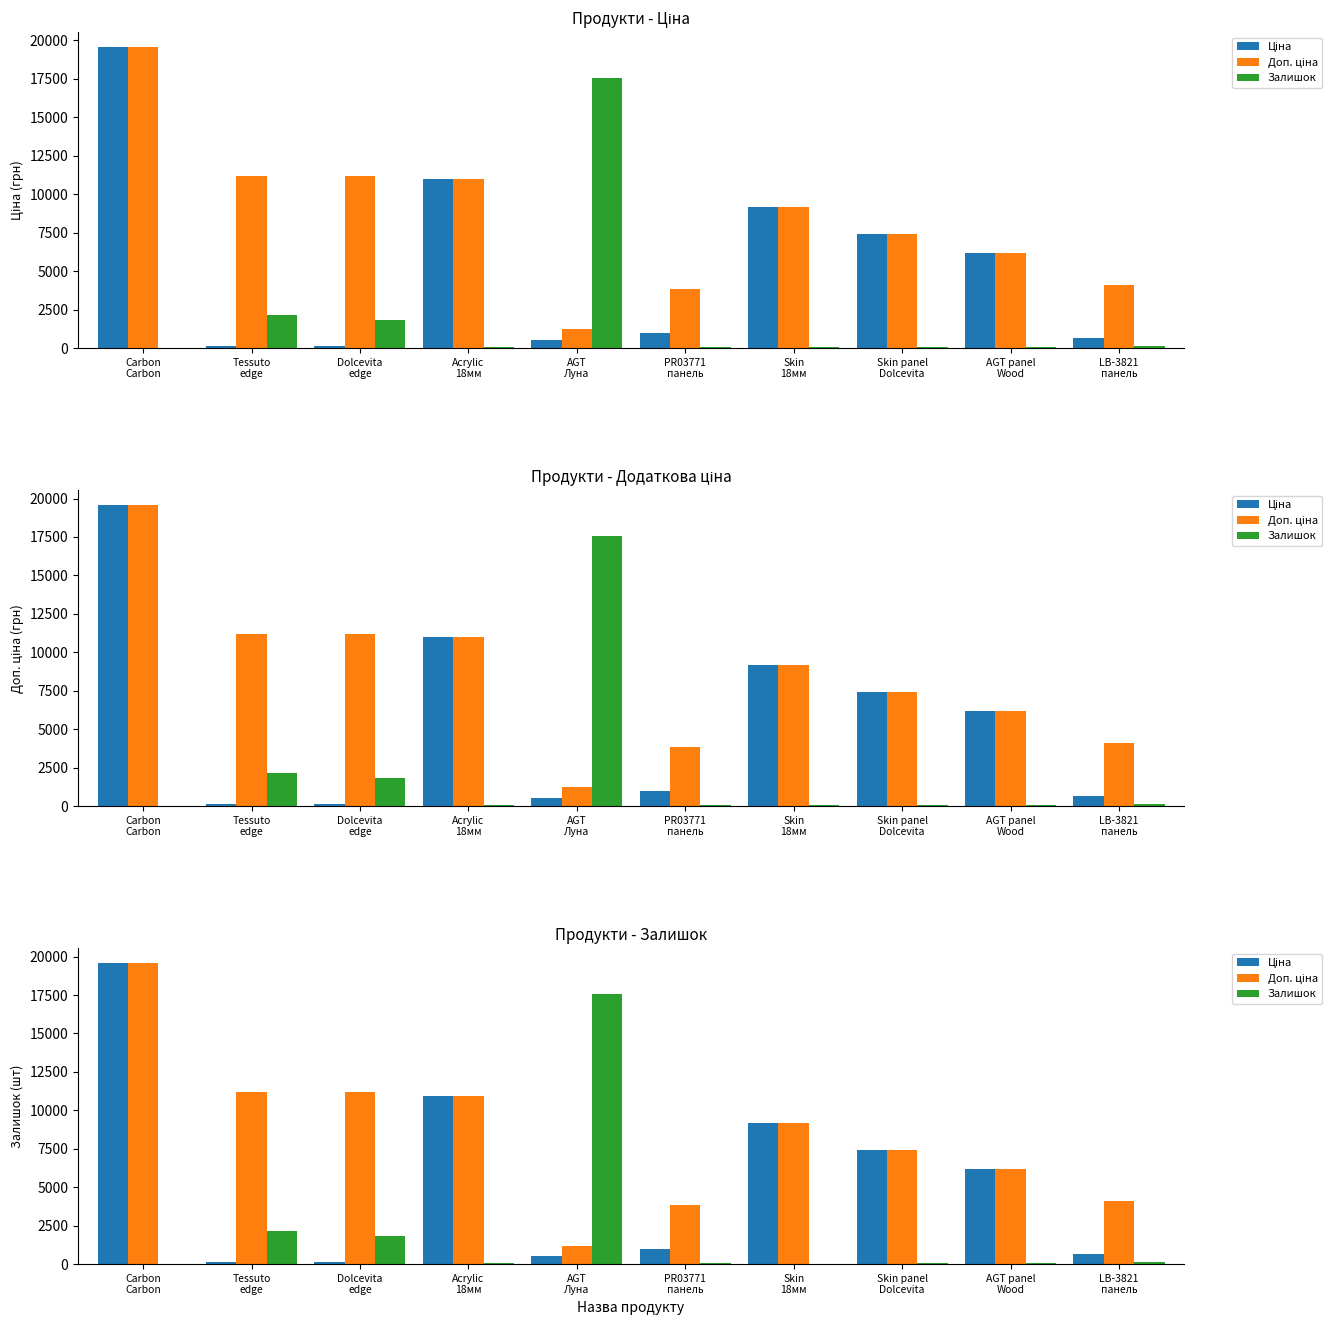

What is the total value across all series at Acrylic
18мм?

21994.8